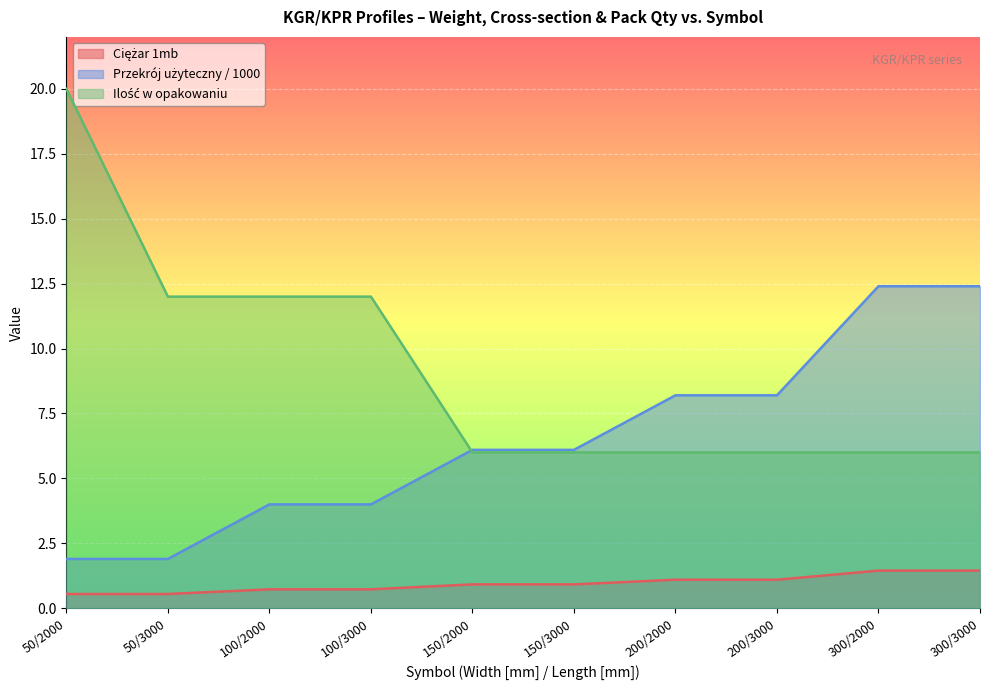

What is the sum of all Ciężar 1mb values?

9.5